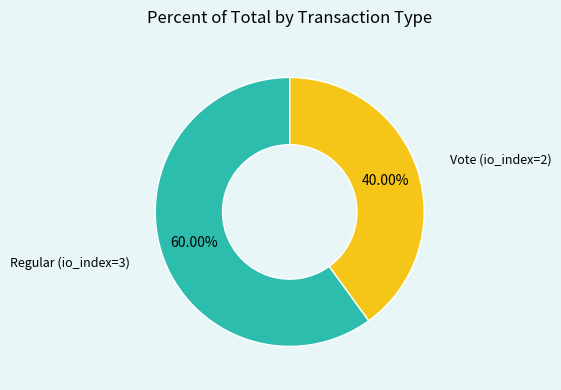

Does any single category account for the majority?

Yes